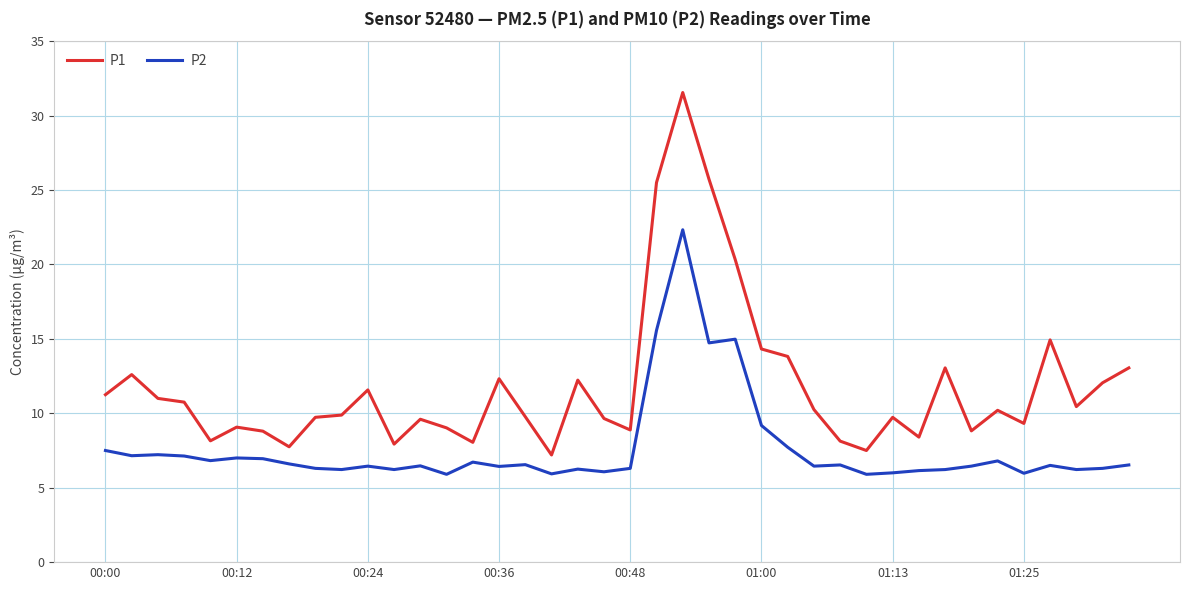

True or false: P1 and P2 intersect in this chart.

False